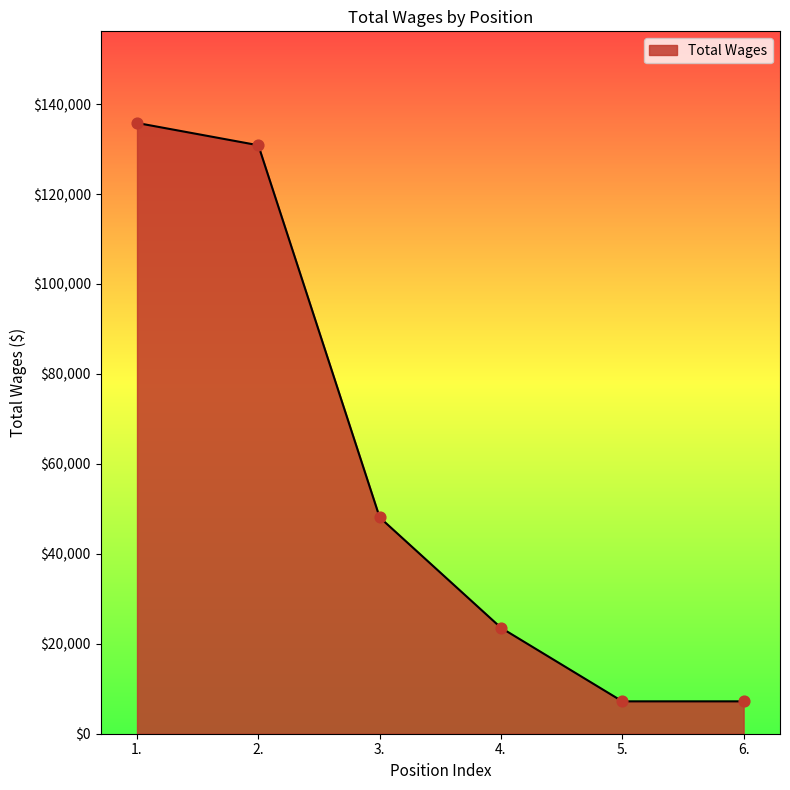

What is the change in value from 4. to 5.?

-16358.1